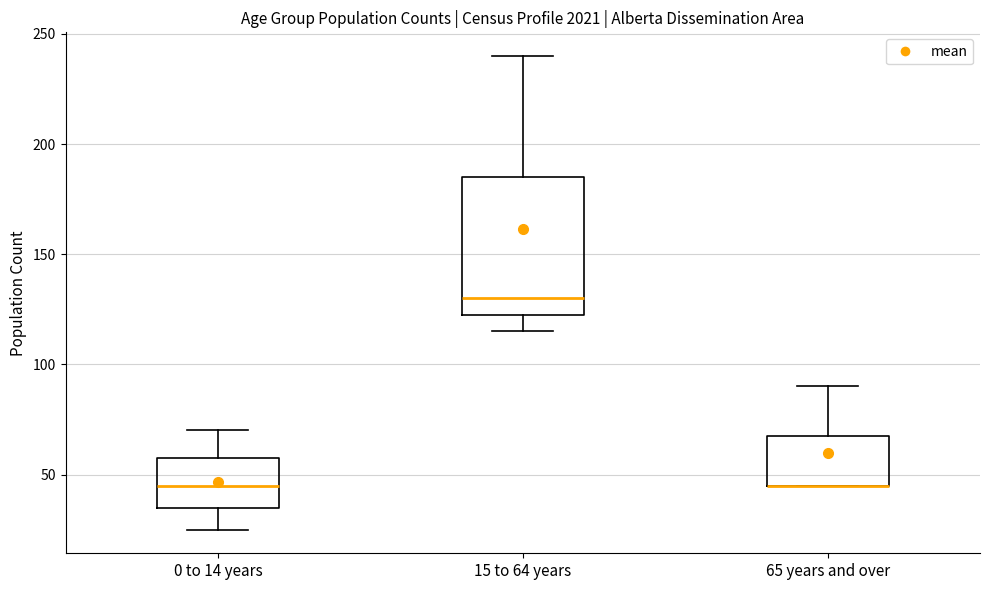

Reading left to right, transcribe this box plot: for each box, give where its median line is, the range the box spans, and where its two whiskers end, as read against the y-axis. The values are not printed on the chart, so give them approximately, as read against the axis.

0 to 14 years: median 45, box 35 to 60, whiskers 25 to 70
15 to 64 years: median 130, box 125 to 185, whiskers 115 to 240
65 years and over: median 45 (drawn on the box's lower edge), box 45 to 70, whiskers 45 to 90